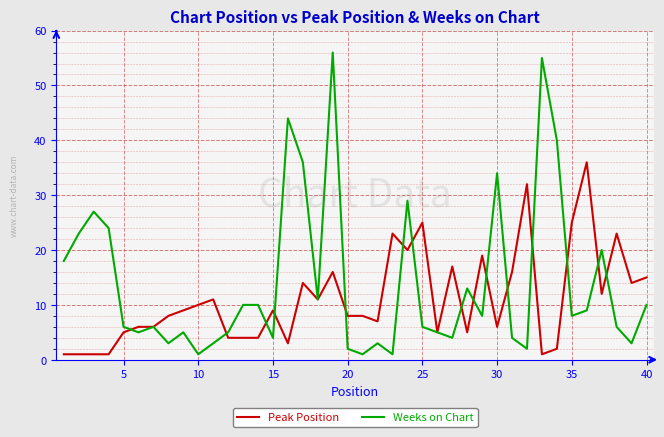

Which series has the widest spread of values?

Weeks on Chart